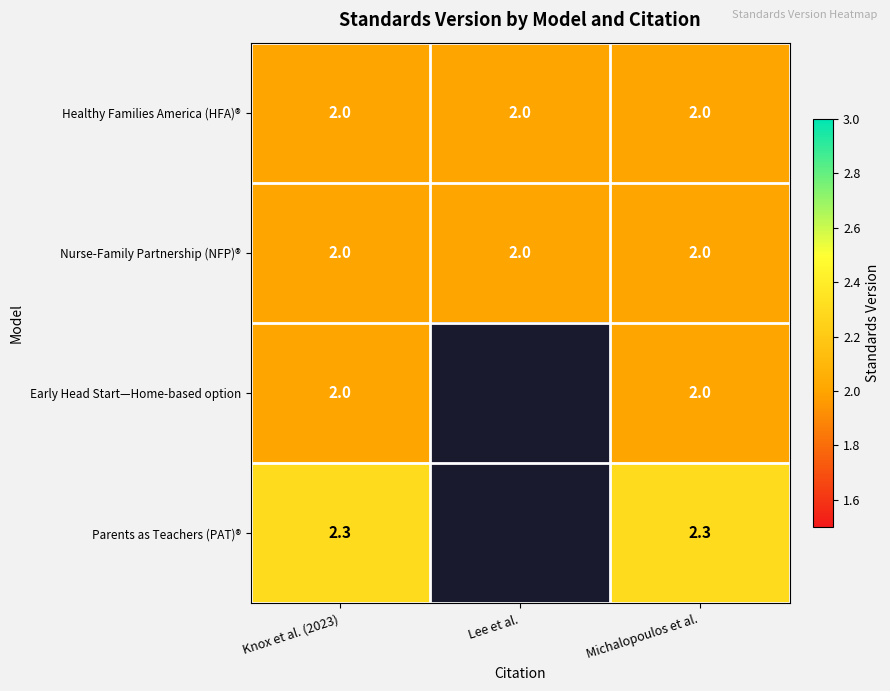

Which label corresponds to the largest value in the chart?

Knox et al. (2023)